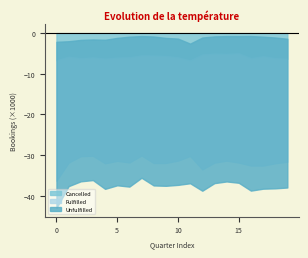

Which series has the widest spread of values?

Fulfilled